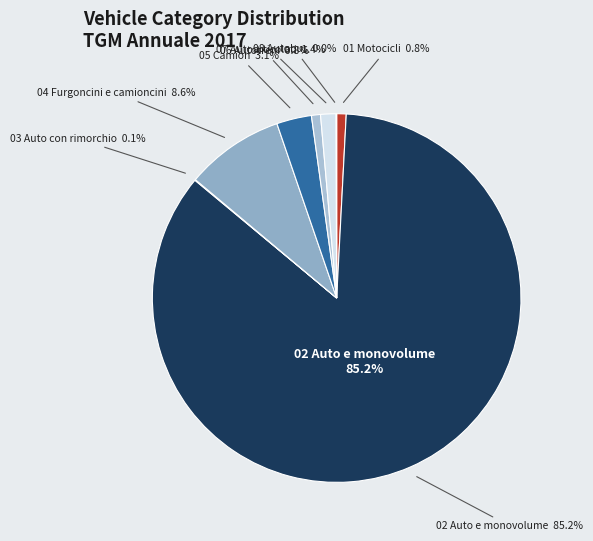

To the nearest percent, what is the difference between the 08 Autobus and 02 Auto e monovolume slice percentages?

85%